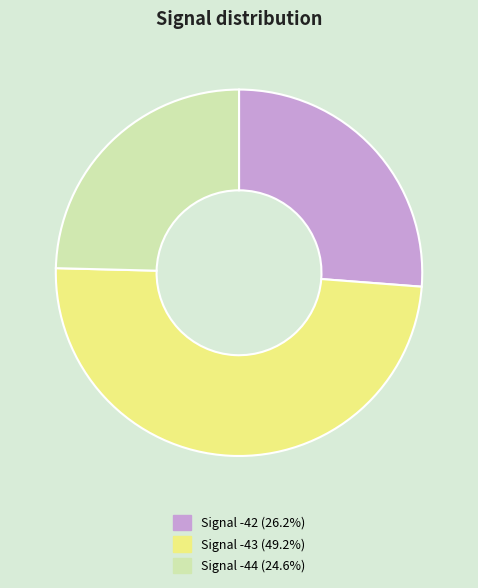

Count the number of slices in the pie.

3